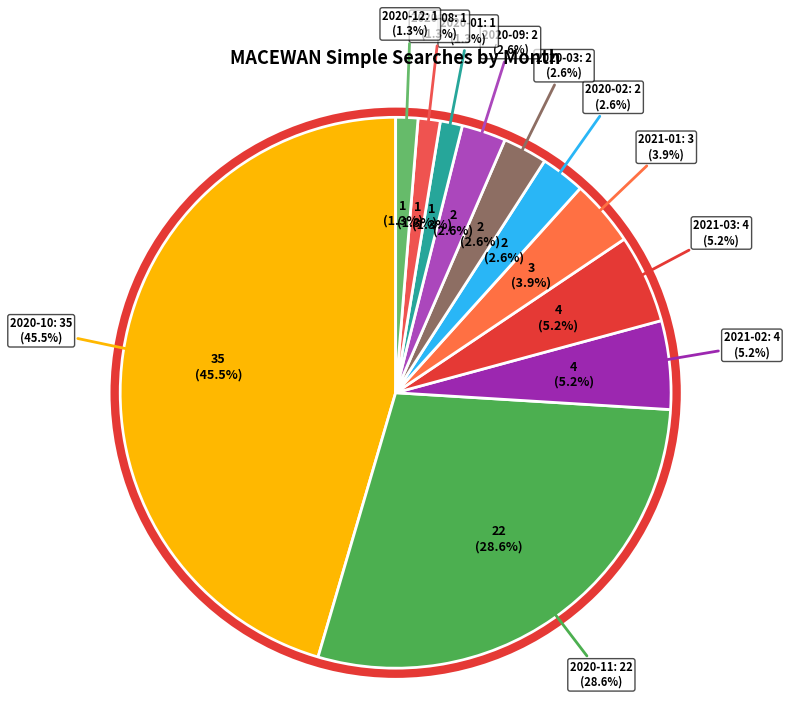

Which category has the biggest portion of the pie?

2020-10